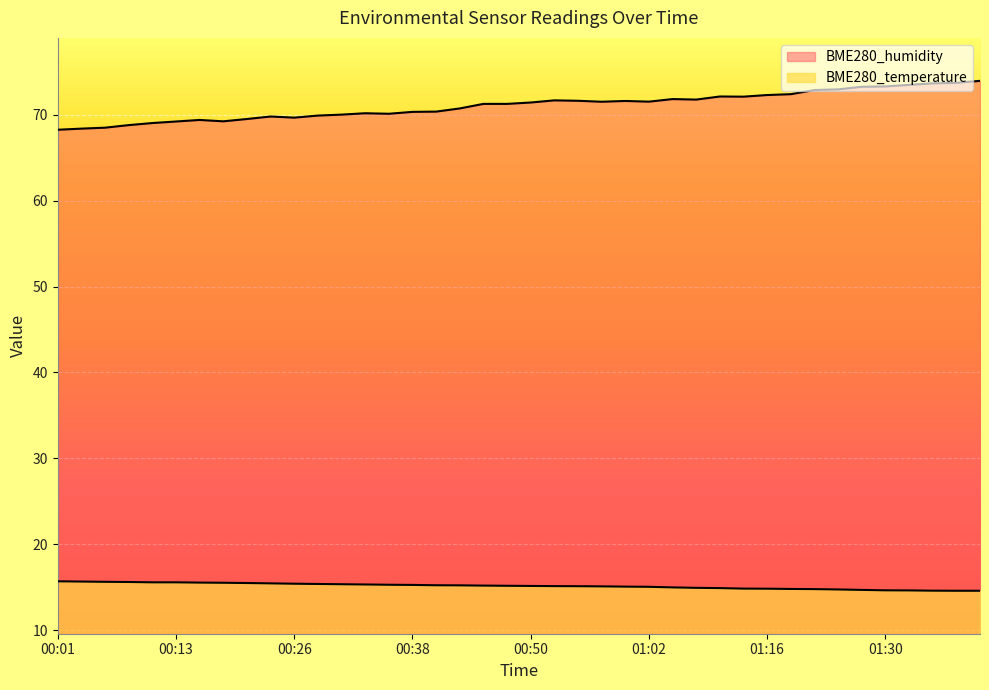

Which series has the widest spread of values?

BME280_humidity